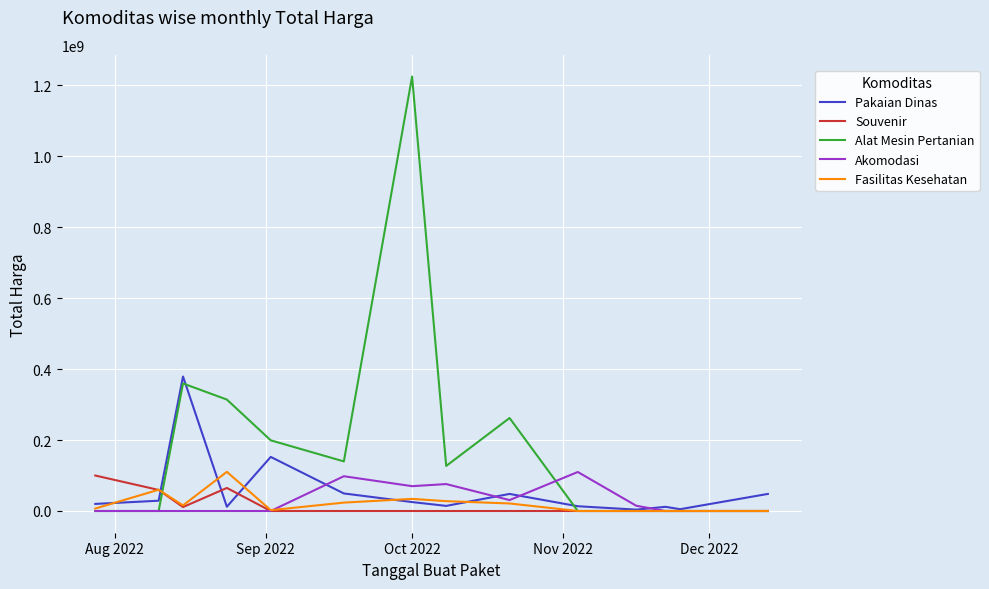

What is the highest value of the Souvenir series?

100000000